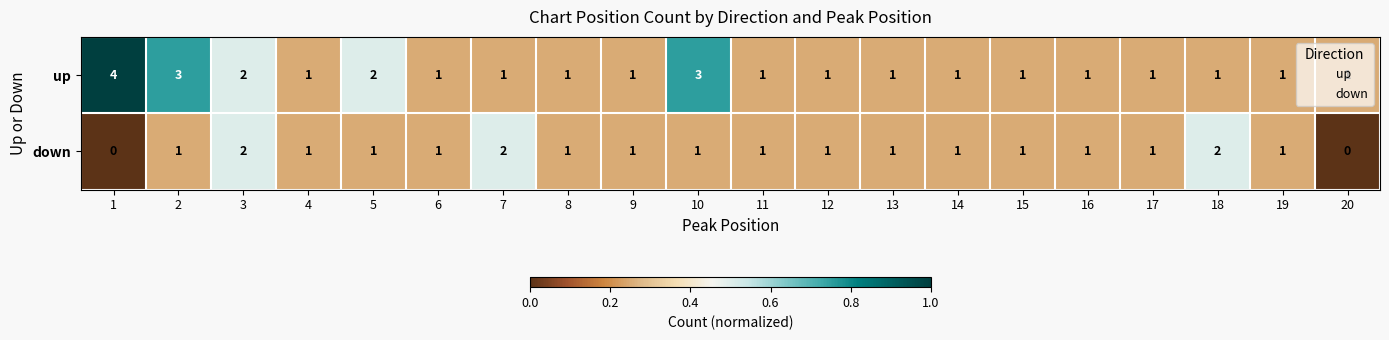

True or false: down has a value of 3 at 3.

False